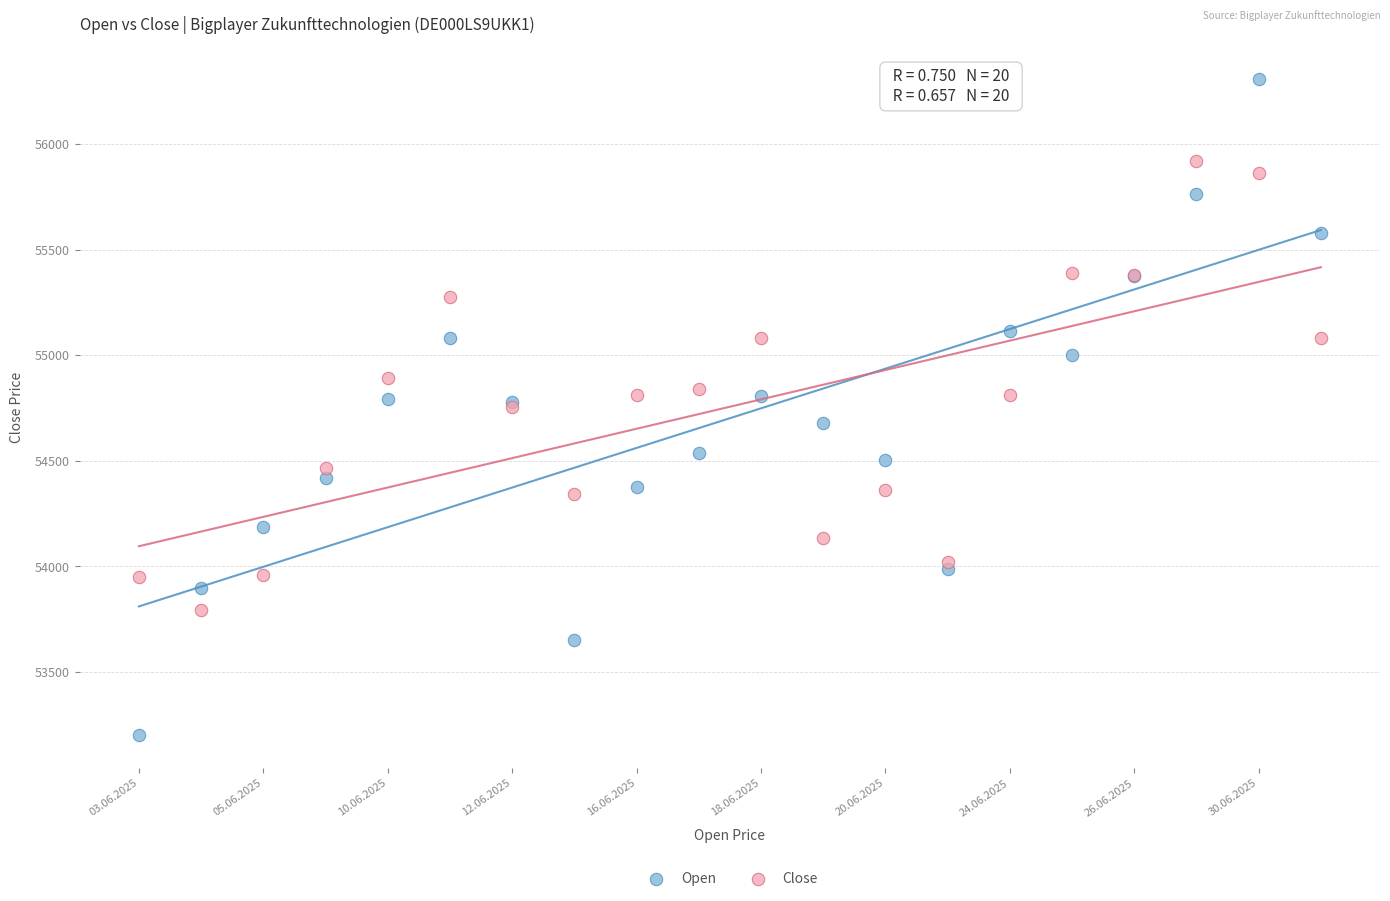

Which series contains the lowest Y value?

Open